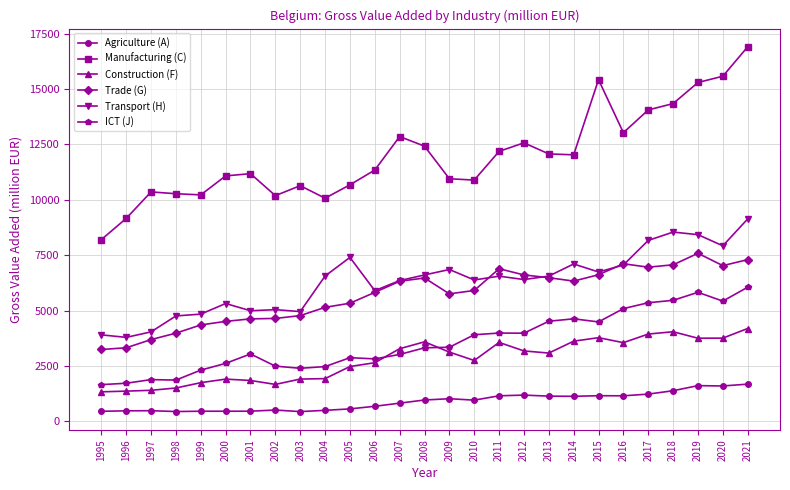

What is the value of the Transport (H) point at the 17th from the left?

6555.4